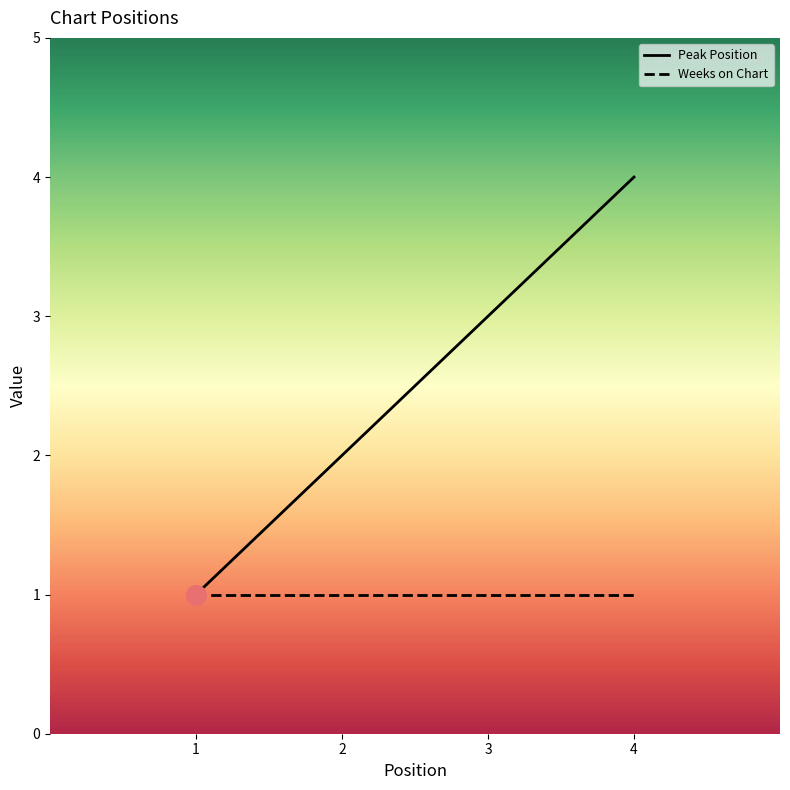

Between 2 and 3, which series saw the biggest shift?

Peak Position